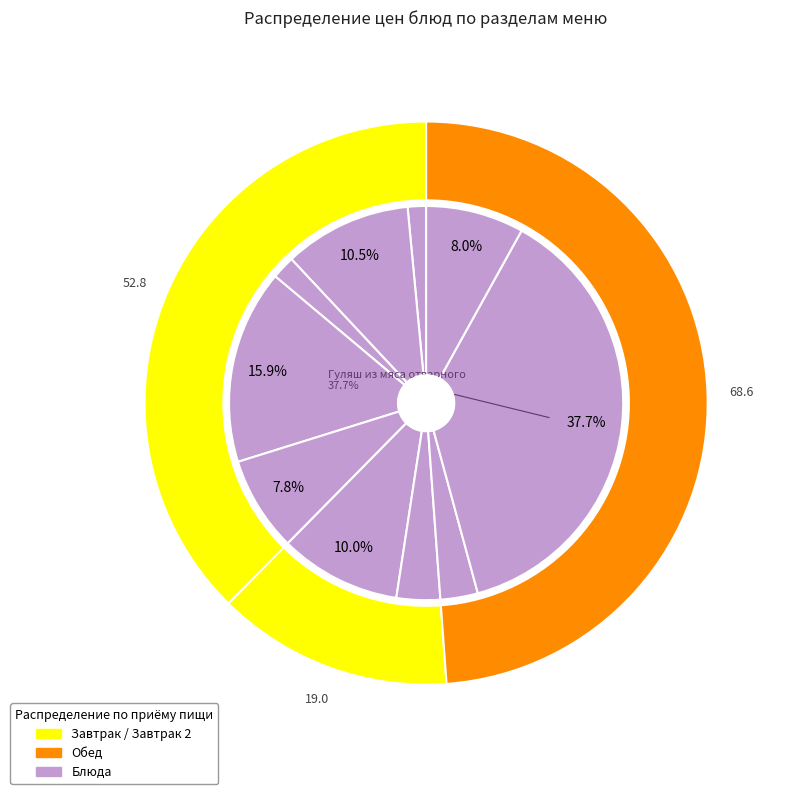

The Суп хинкал с чесночным соусом slice represents 17% of the pie. True or false?

False